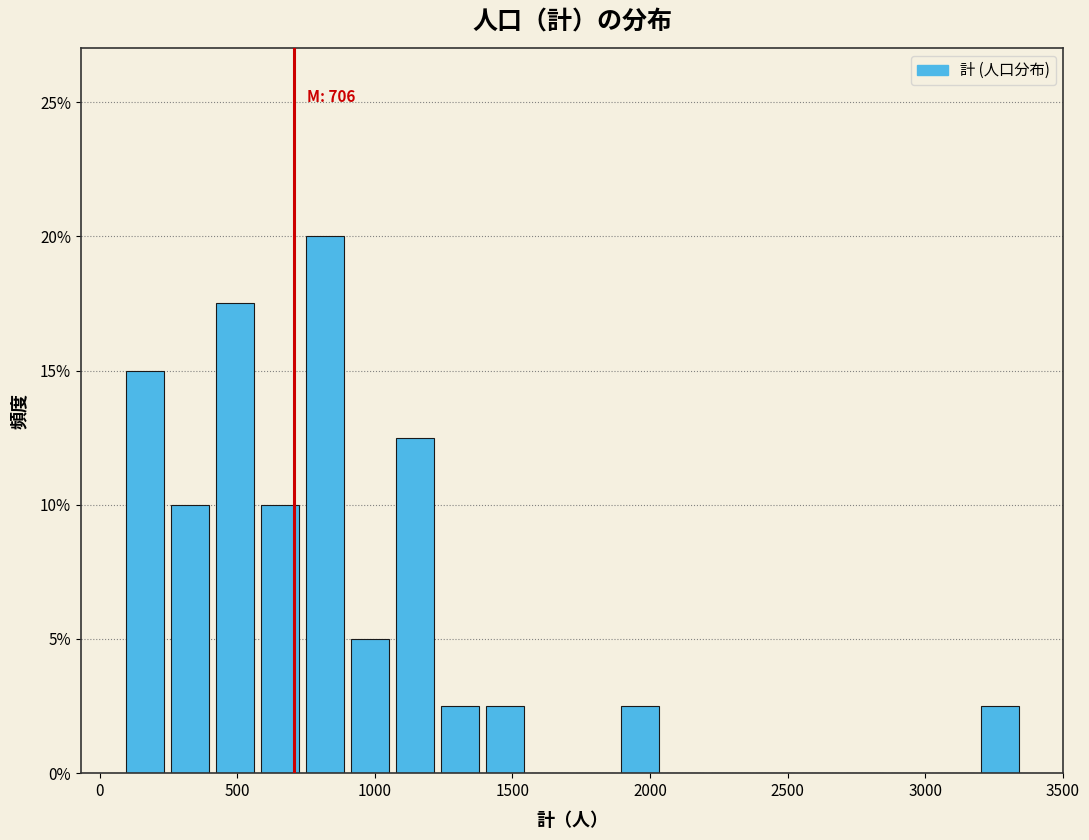

Read against the x-axis, roughly where is the centre of the tallest bar?

800